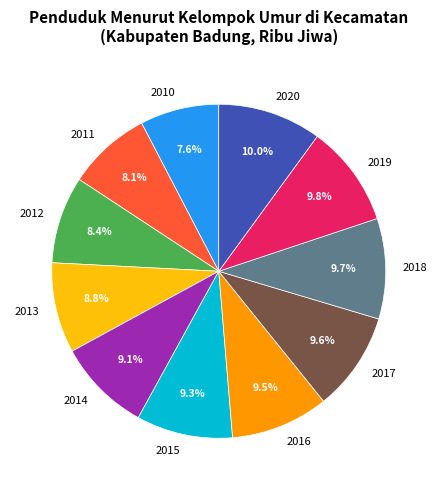

Is 2010 the majority of the pie?

No